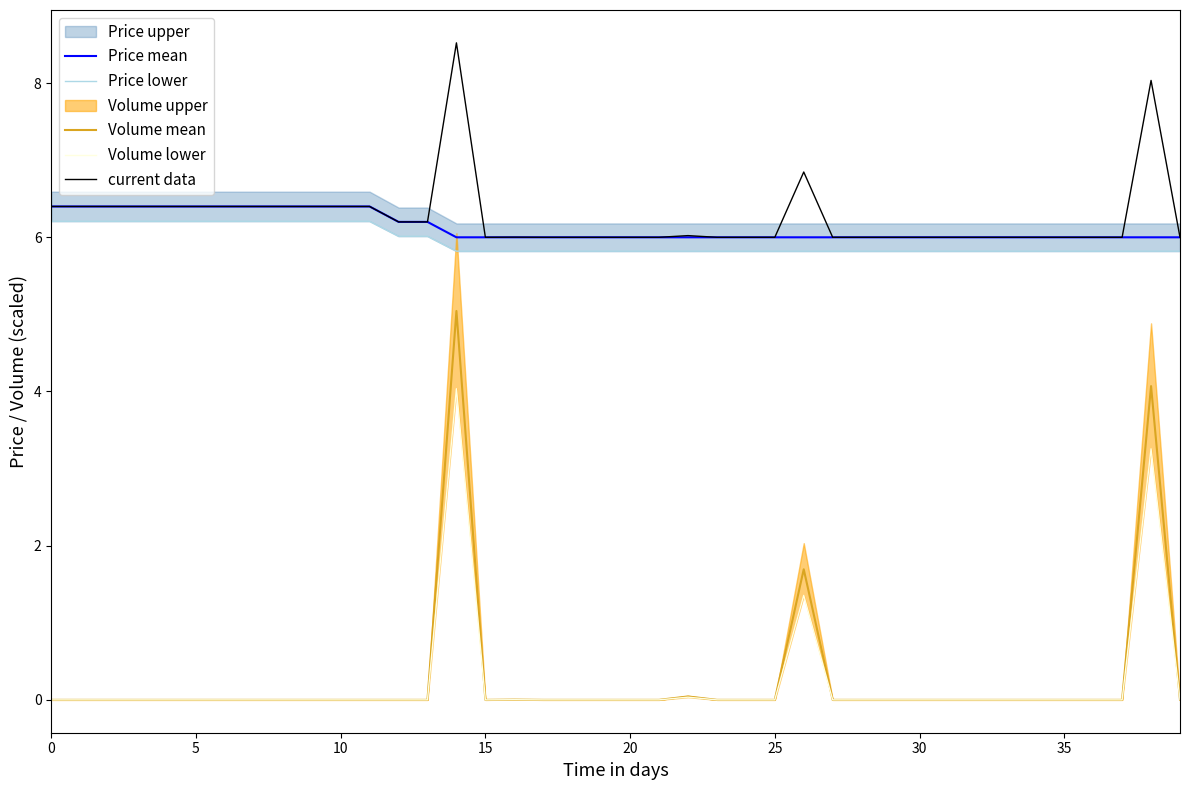

Read the Price mean value at 20.

6.0